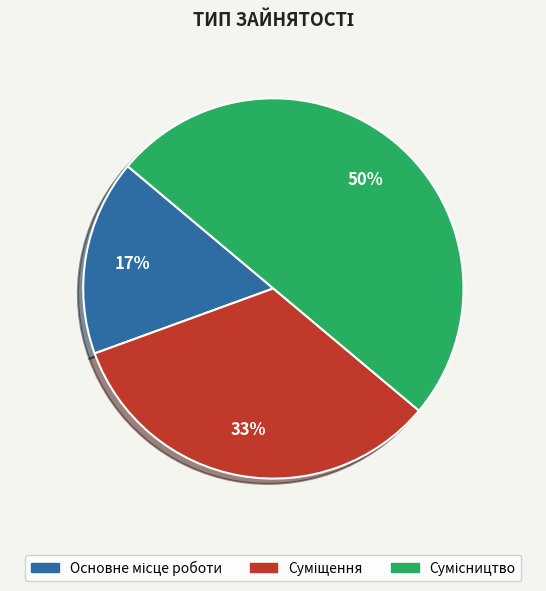

To the nearest percent, what is the difference between the largest and smallest slice percentages?

33%